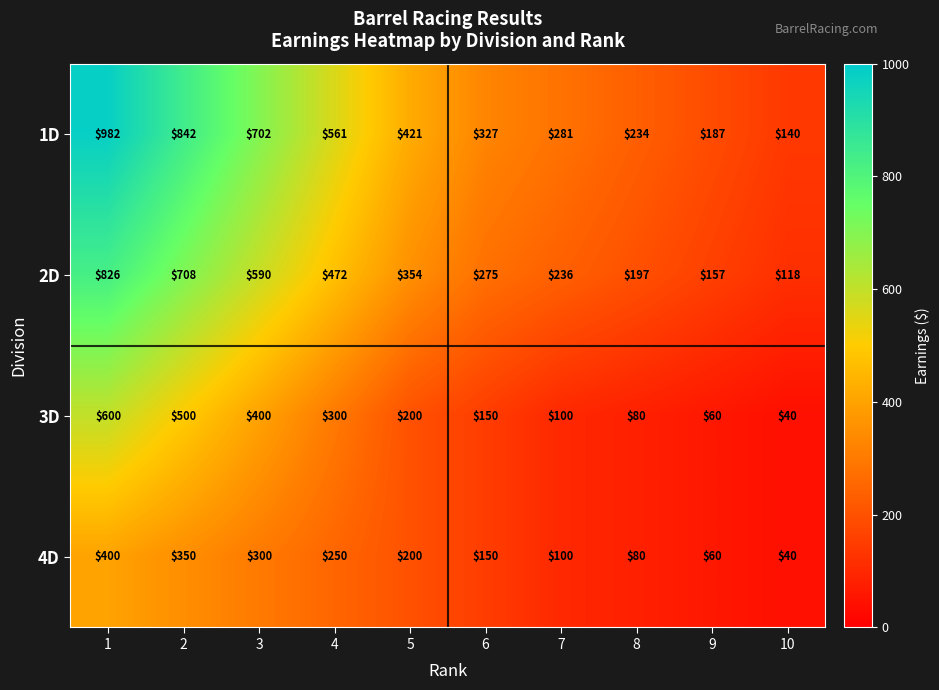

True or false: 1D has a value of 702 at 3.

True